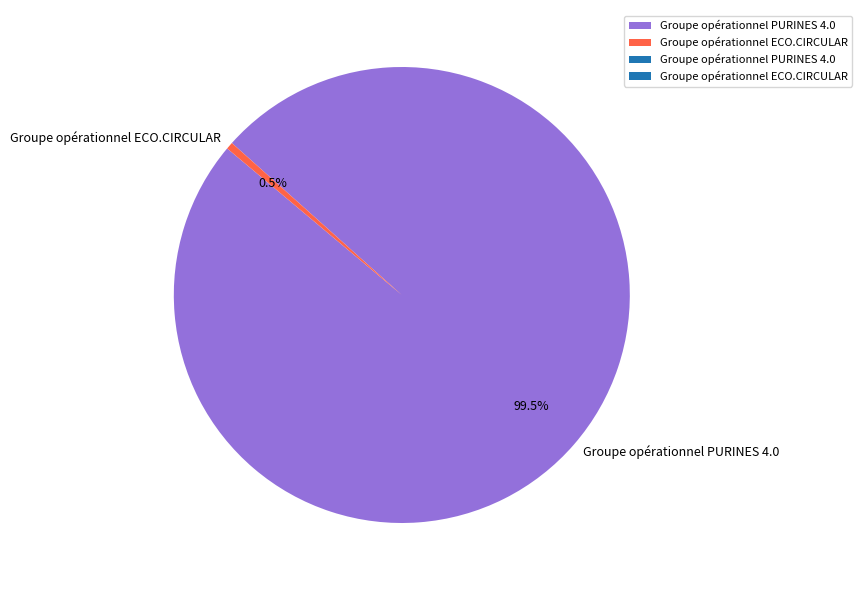

What percentage is NOT represented by Groupe opérationnel PURINES 4.0?

0.5%